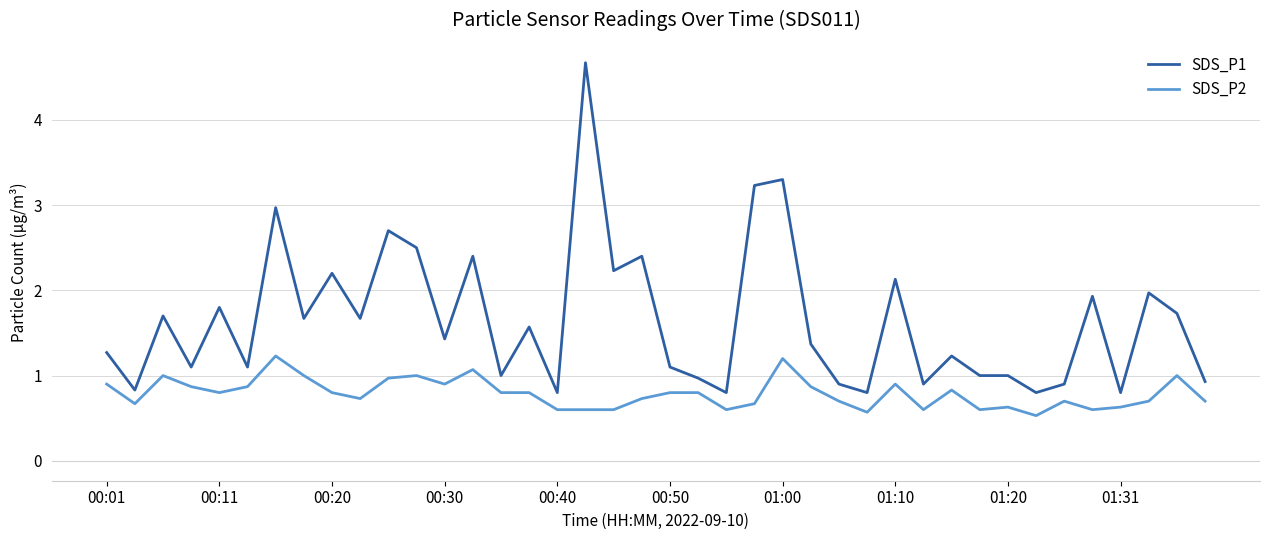

What is the lowest value of the SDS_P1 series?

0.8